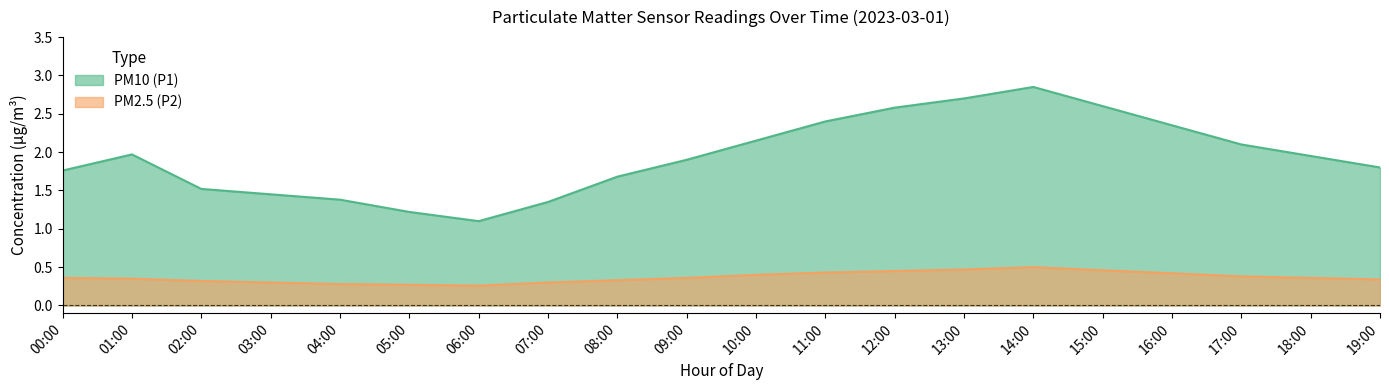

What is the difference between the PM2.5 (P2) values at 14:00 and 00:00?

0.1